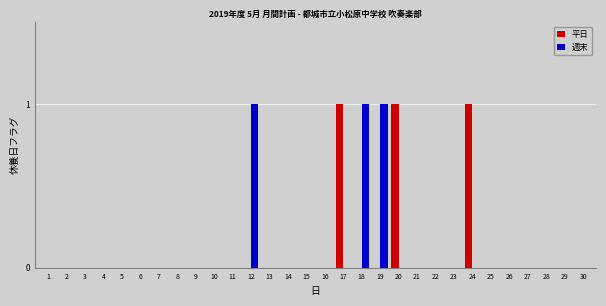

What are all the series names shown in the legend?

平日, 週末